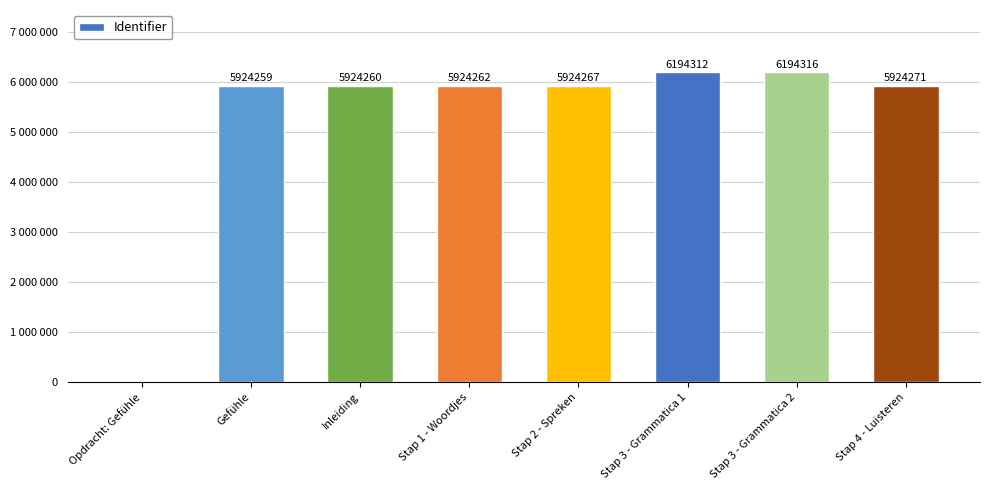

What is the difference between the maximum and second lowest values?

270057